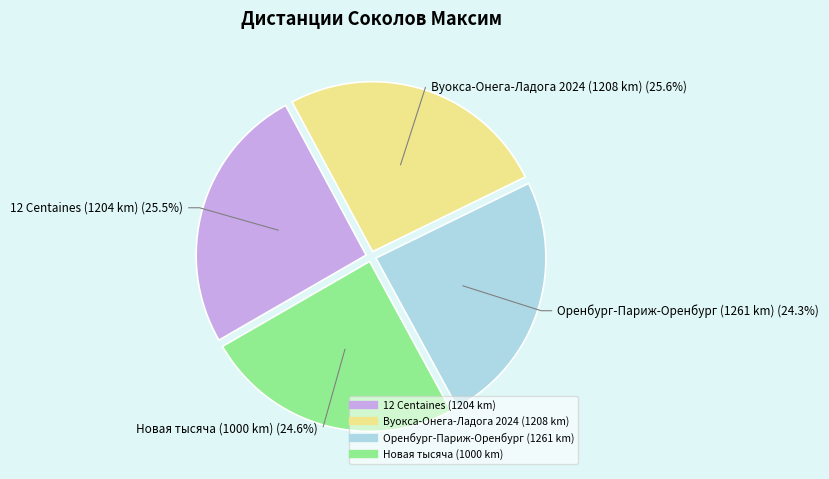

Is there a majority slice in this chart?

No